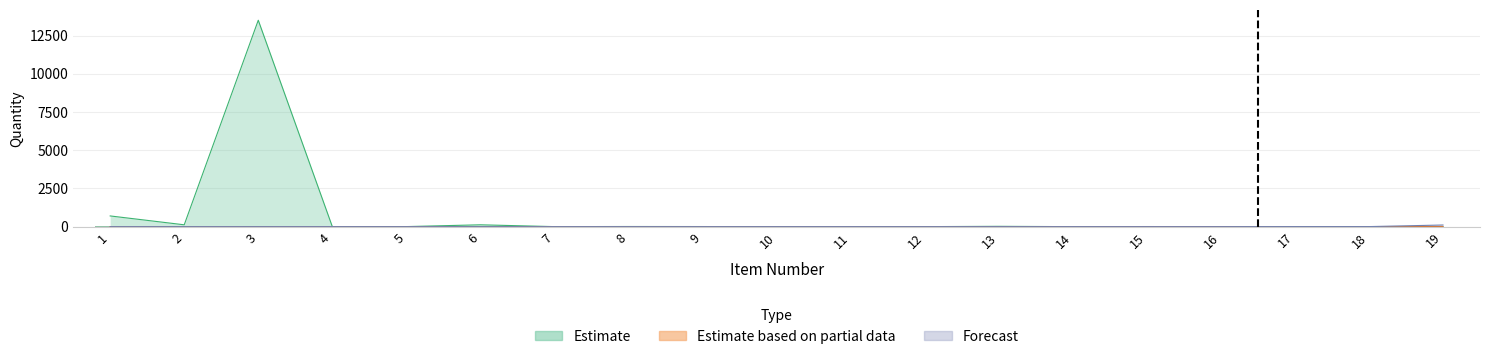

Does the chart contain any negative values?

No